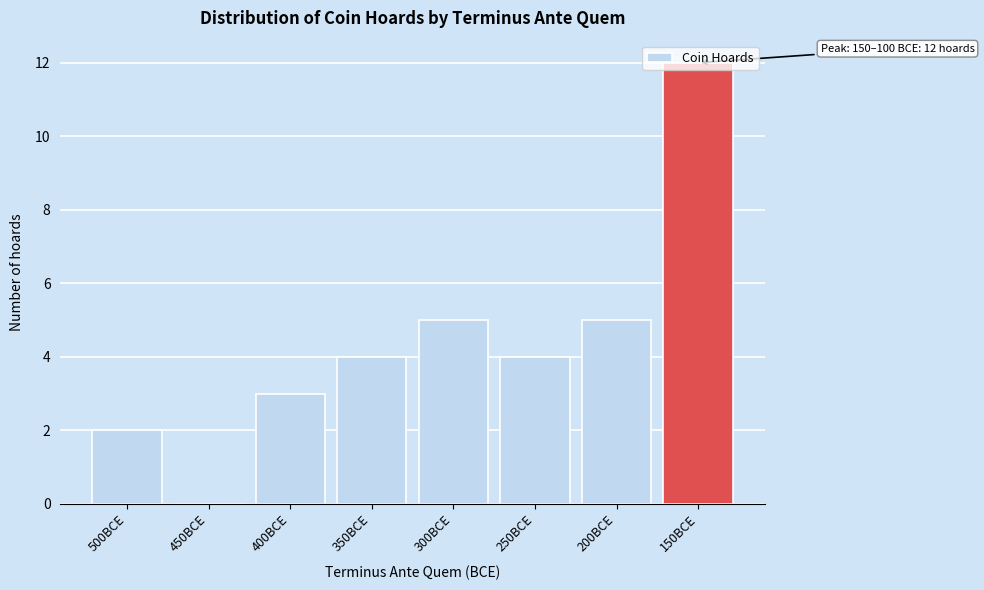

True or false: the data shows 12 at 150BCE.

True